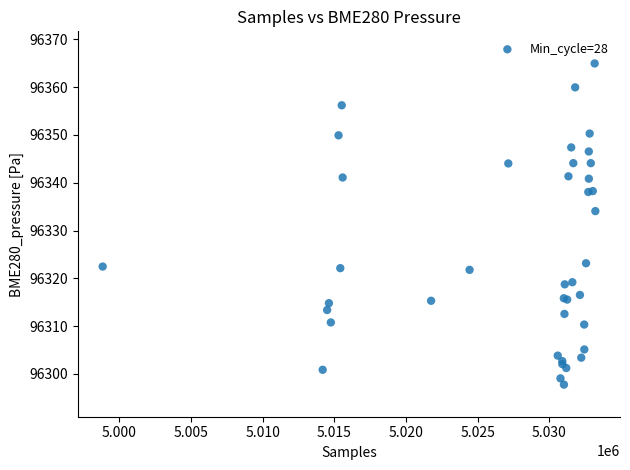

What Y value in the scatter plot is closest to 96331?

96334.1